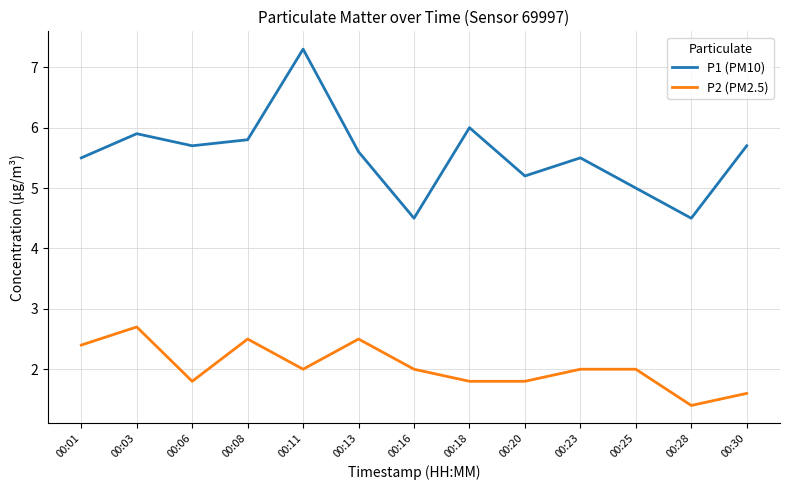

The value of P2 (PM2.5) at 00:18 is 0.9. True or false?

False